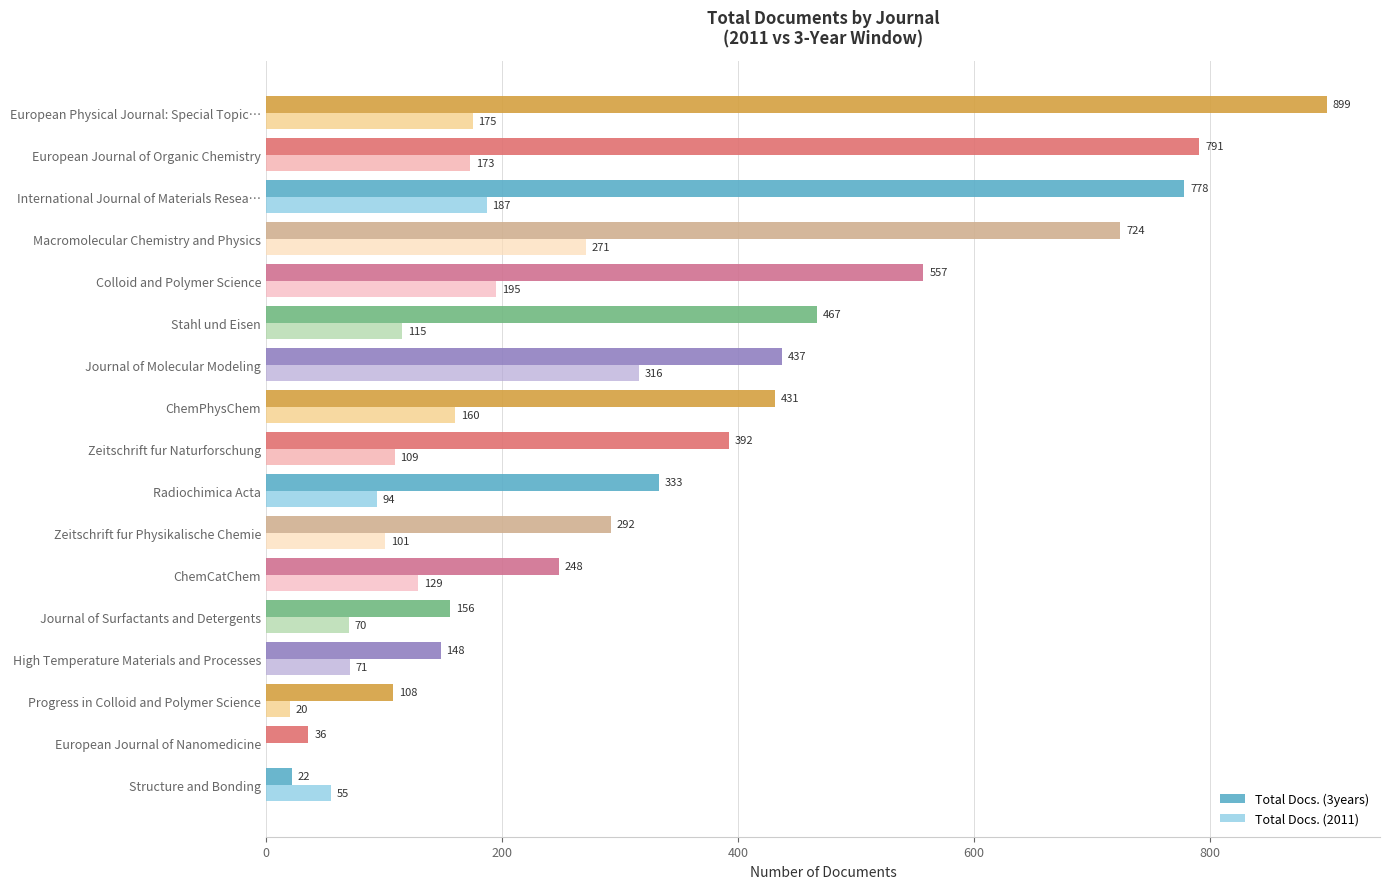

Count the number of categories in the chart.

17